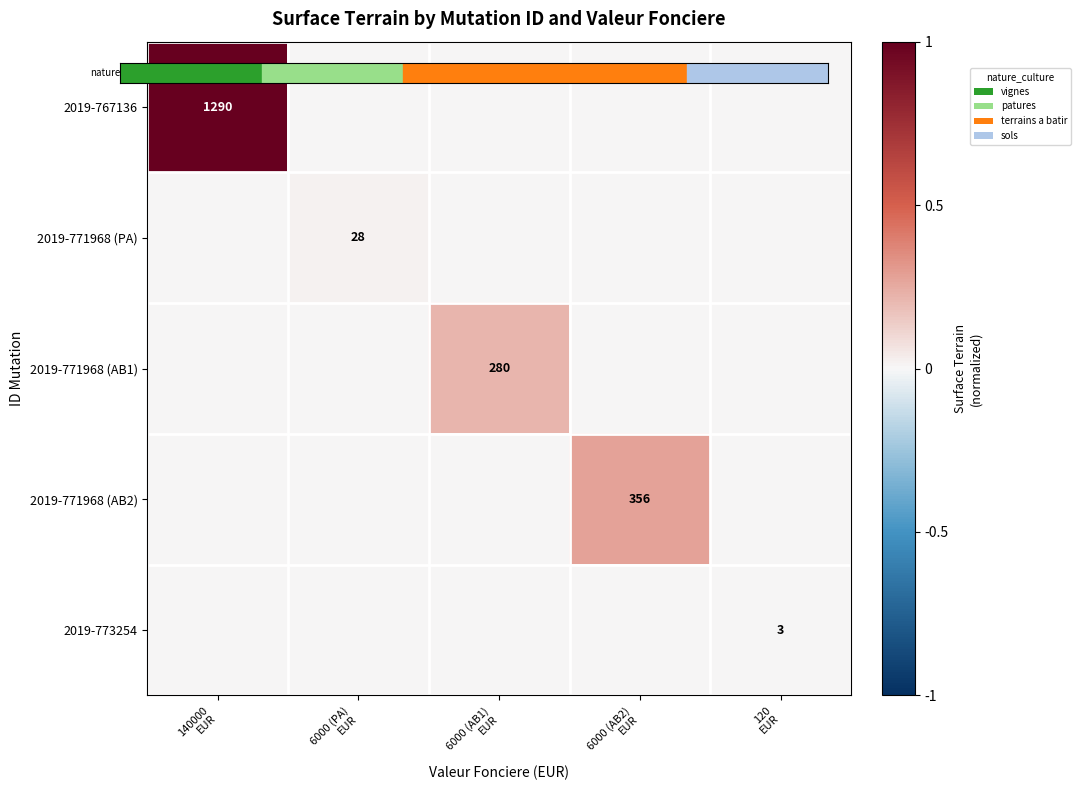

How many data points in 2019-771968 (AB1) are above 0?

1